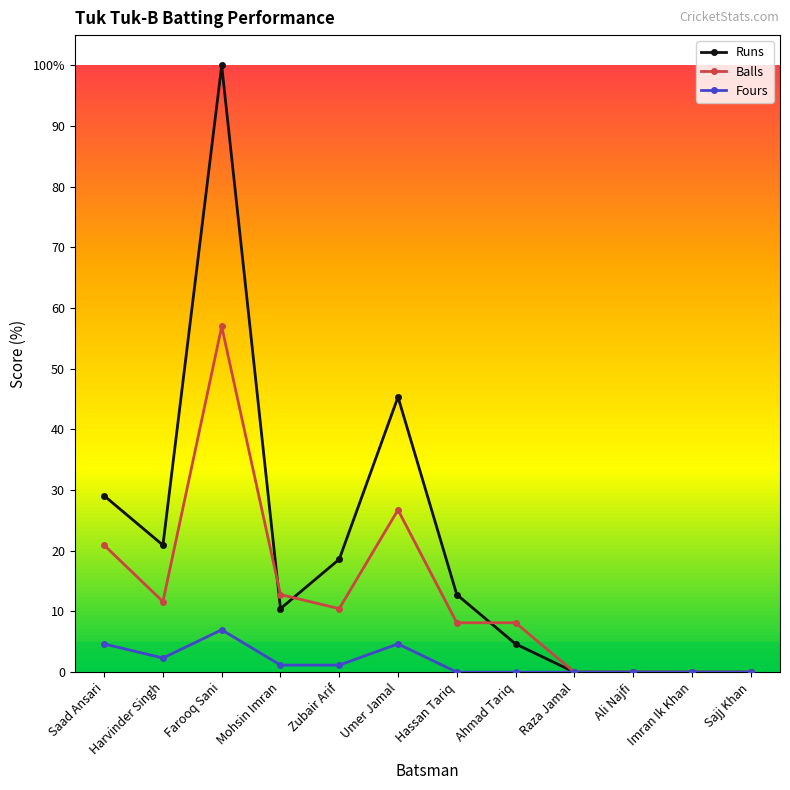

Is this an area chart (filled region under the line)?

No